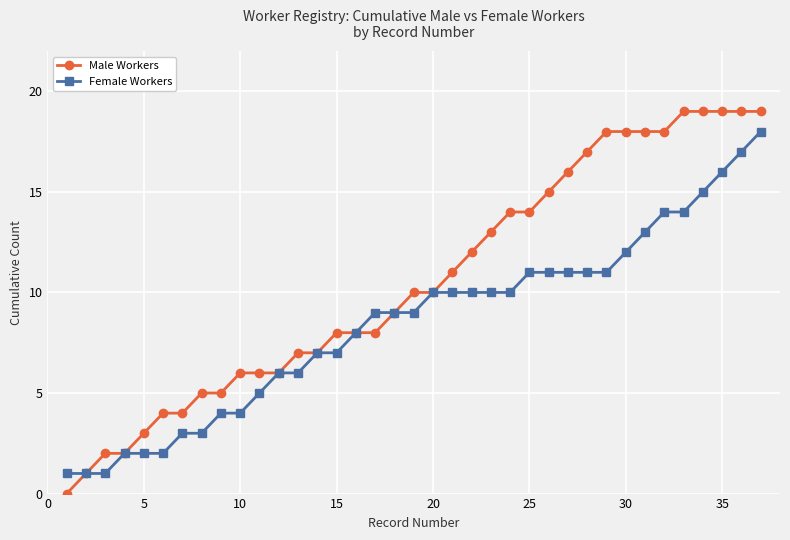

Which series has the largest range (max minus min)?

Male Workers